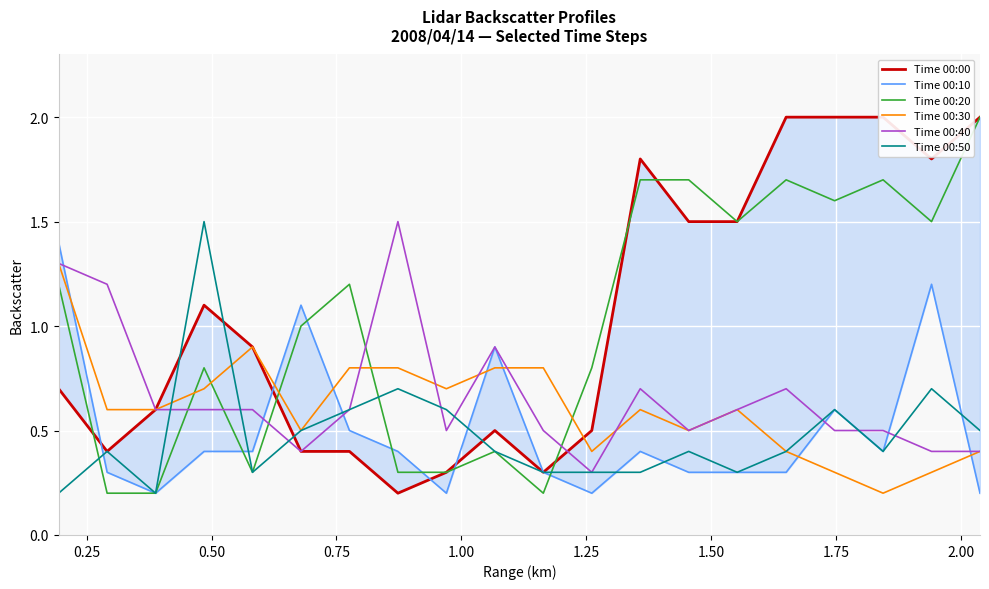

Reading left to right, what are all the values shown in this chart?

Time 00:00: 0.7	0.4	0.6	1.1	0.9	0.4	0.4	0.2	0.3	0.5	0.3	0.5	1.8	1.5	1.5	2.0	2.0	2.0	1.8	2.0
Time 00:10: 1.4	0.3	0.2	0.4	0.4	1.1	0.5	0.4	0.2	0.9	0.3	0.2	0.4	0.3	0.3	0.3	0.6	0.4	1.2	0.2
Time 00:20: 1.2	0.2	0.2	0.8	0.3	1.0	1.2	0.3	0.3	0.4	0.2	0.8	1.7	1.7	1.5	1.7	1.6	1.7	1.5	2.0
Time 00:30: 1.3	0.6	0.6	0.7	0.9	0.5	0.8	0.8	0.7	0.8	0.8	0.4	0.6	0.5	0.6	0.4	0.3	0.2	0.3	0.4
Time 00:40: 1.3	1.2	0.6	0.6	0.6	0.4	0.6	1.5	0.5	0.9	0.5	0.3	0.7	0.5	0.6	0.7	0.5	0.5	0.4	0.4
Time 00:50: 0.2	0.4	0.2	1.5	0.3	0.5	0.6	0.7	0.6	0.4	0.3	0.3	0.3	0.4	0.3	0.4	0.6	0.4	0.7	0.5